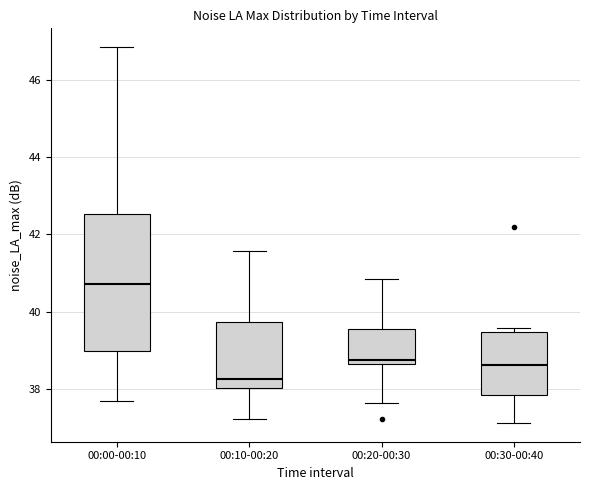

Comparing the boxes themselves (not the whiskers), which one is the tallest?

00:00-00:10